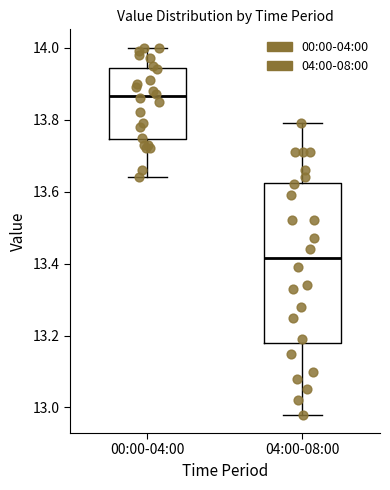

Which box has the highest median line?

00:00-04:00